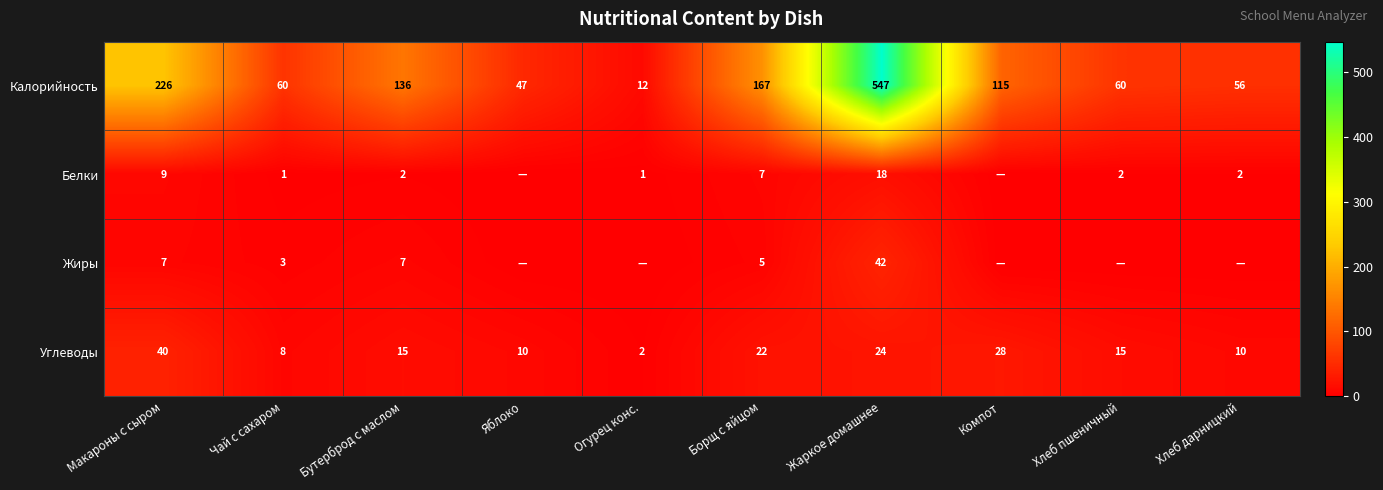

At Бутерброд с маслом, list the series in order from largest to smallest.

Калорийность, Углеводы, Жиры, Белки